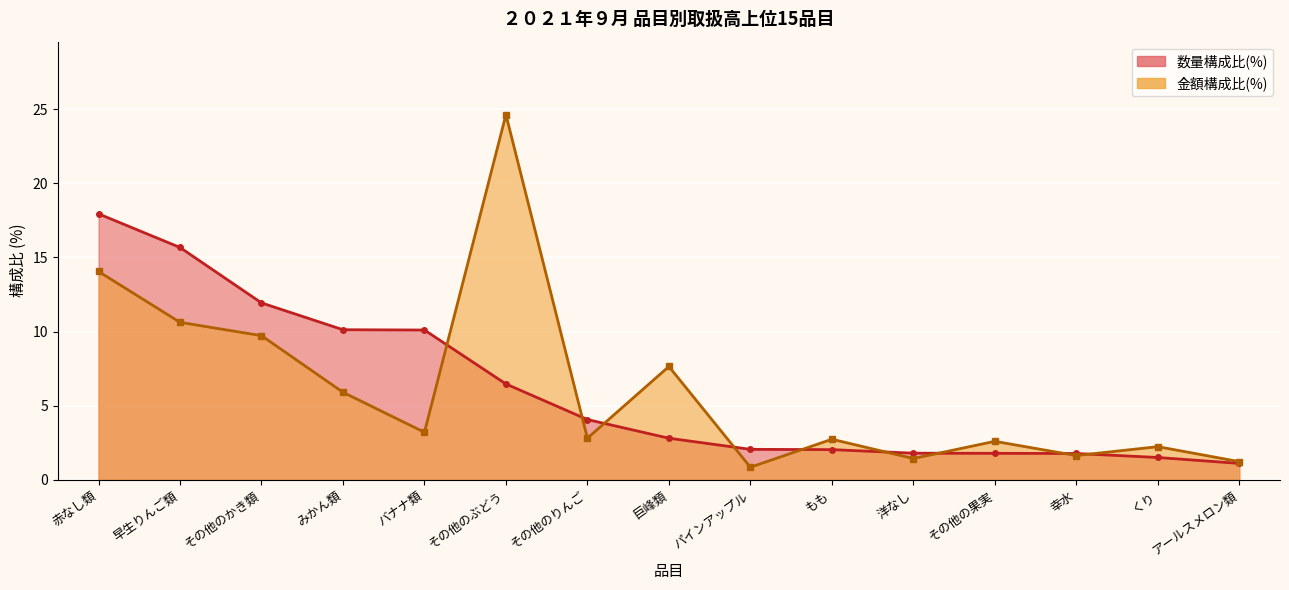

What is the difference between the highest and lowest values at 巨峰類?

4.8